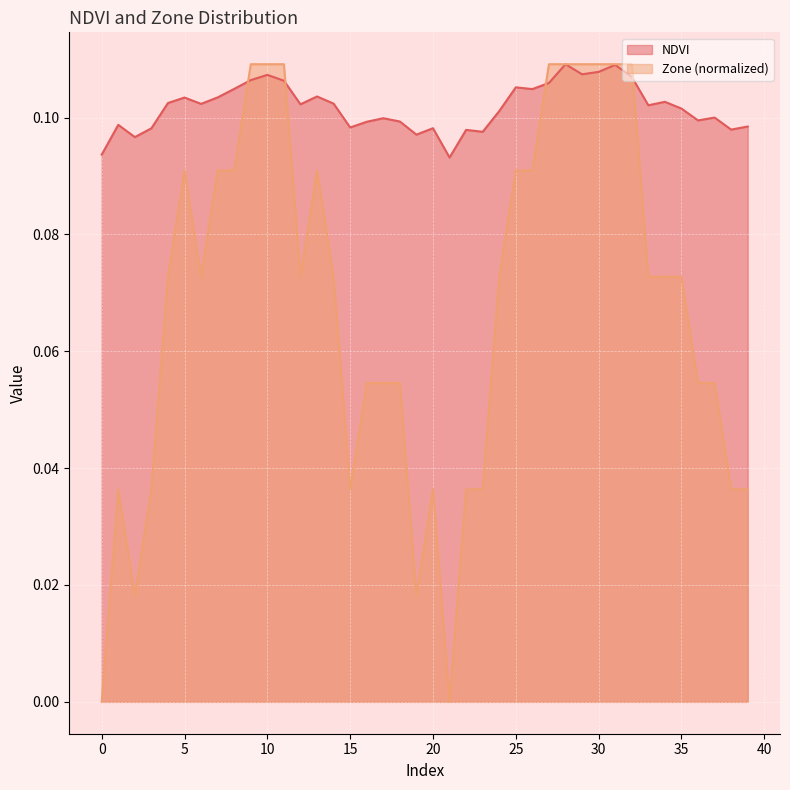

List the series in order of their overall mean, lowest first.

Zone (normalized), NDVI